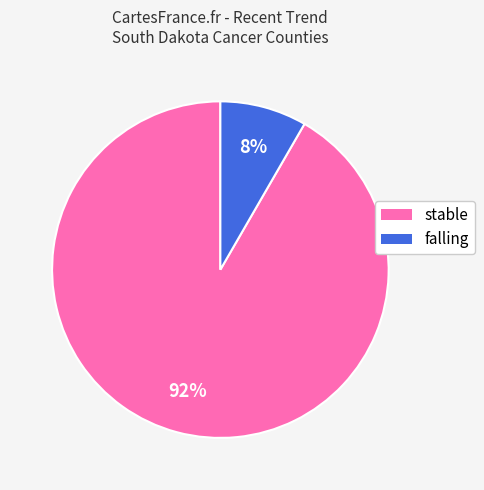

What is the largest slice in the pie chart?

stable